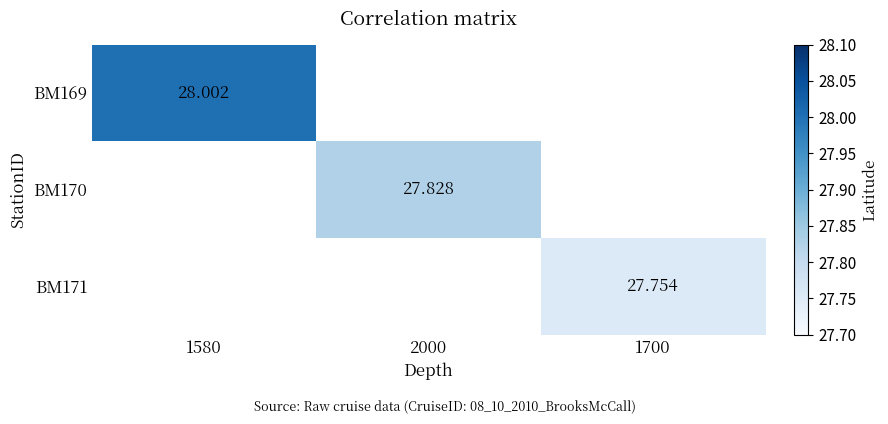

Which category has the highest value across all series?

1580